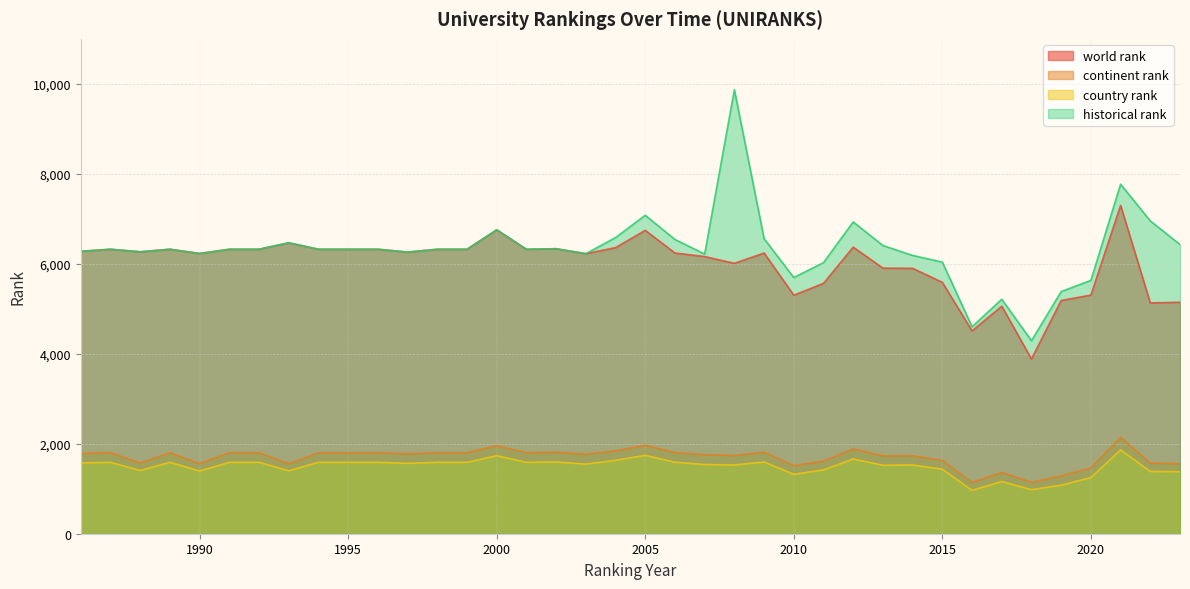

Reading right to left, list all the values displayed in this chart.

world rank: 2023=5145.0	2022=5131.0	2021=7297.0	2020=5304.0	2019=5184.0	2018=3884.0	2017=5057.0	2016=4508.0	2015=5587.0	2014=5899.0	2013=5903.0	2012=6370.0	2011=5565.0	2010=5301.0	2009=6239.0	2008=6010.0	2007=6160.0	2006=6239.0	2005=6743.0	2004=6359.0	2003=6225.0	2002=6335.0	2001=6323.0	2000=6756.0	1999=6323.0	1998=6323.0	1997=6260.0	1996=6323.0	1995=6323.0	1994=6323.0	1993=6467.0	1992=6323.0	1991=6323.0	1990=6229.0	1989=6323.0	1988=6267.0	1987=6323.0	1986=6278.0
continent rank: 2023=1558.0	2022=1568.0	2021=2141.0	2020=1464.0	2019=1285.0	2018=1142.0	2017=1363.0	2016=1137.0	2015=1632.0	2014=1732.0	2013=1730.0	2012=1883.0	2011=1616.0	2010=1513.0	2009=1813.0	2008=1739.0	2007=1758.0	2006=1803.0	2005=1966.0	2004=1842.0	2003=1768.0	2002=1808.0	2001=1800.0	2000=1957.0	1999=1800.0	1998=1800.0	1997=1774.0	1996=1800.0	1995=1800.0	1994=1800.0	1993=1554.0	1992=1800.0	1991=1800.0	1990=1558.0	1989=1800.0	1988=1572.0	1987=1800.0	1986=1785.0
country rank: 2023=1378.0	2022=1385.0	2021=1862.0	2020=1247.0	2019=1079.0	2018=979.0	2017=1160.0	2016=963.0	2015=1435.0	2014=1527.0	2013=1521.0	2012=1661.0	2011=1419.0	2010=1320.0	2009=1594.0	2008=1528.0	2007=1538.0	2006=1589.0	2005=1742.0	2004=1631.0	2003=1548.0	2002=1594.0	2001=1587.0	2000=1734.0	1999=1587.0	1998=1587.0	1997=1565.0	1996=1587.0	1995=1587.0	1994=1587.0	1993=1398.0	1992=1587.0	1991=1587.0	1990=1394.0	1989=1587.0	1988=1405.0	1987=1587.0	1986=1575.0
historical rank: 2023=6428.5	2022=6952.5	2021=7768.5	2020=5630.5	2019=5383.0	2018=4289.0	2017=5211.0	2016=4601.0	2015=6036.5	2014=6186.0	2013=6406.0	2012=6930.0	2011=6026.0	2010=5694.5	2009=6557.5	2008=9868.5	2007=6216.0	2006=6539.5	2005=7078.5	2004=6582.5	2003=6225.0	2002=6335.0	2001=6323.0	2000=6756.0	1999=6323.0	1998=6323.0	1997=6260.0	1996=6323.0	1995=6323.0	1994=6323.0	1993=6467.0	1992=6323.0	1991=6323.0	1990=6229.0	1989=6323.0	1988=6267.0	1987=6323.0	1986=6278.0